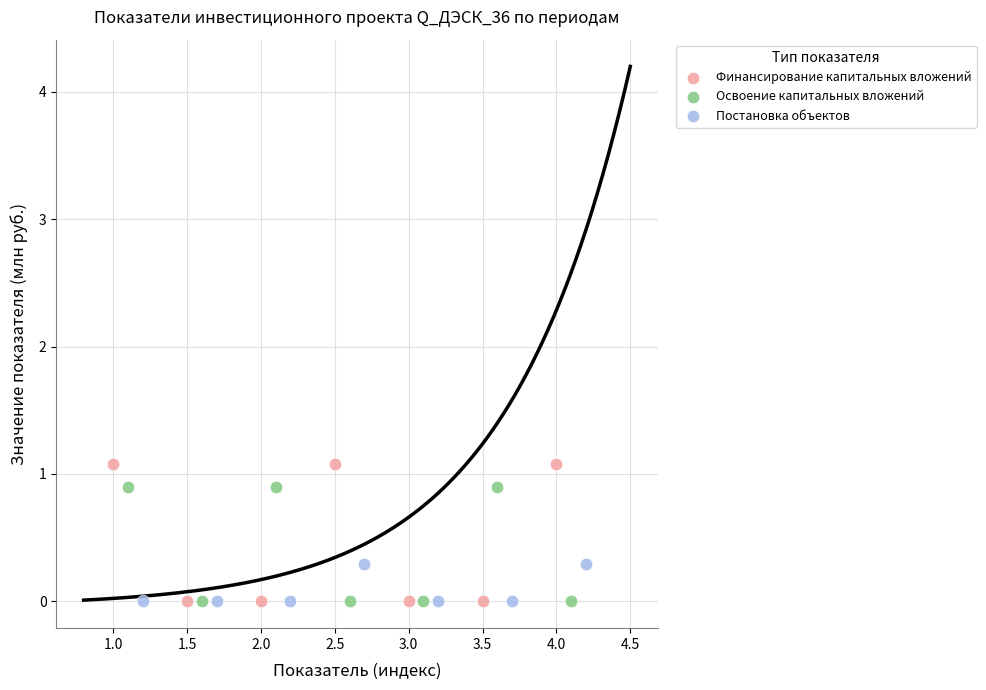

What are all the series names shown in the legend?

Финансирование капитальных вложений, Освоение капитальных вложений, Постановка объектов